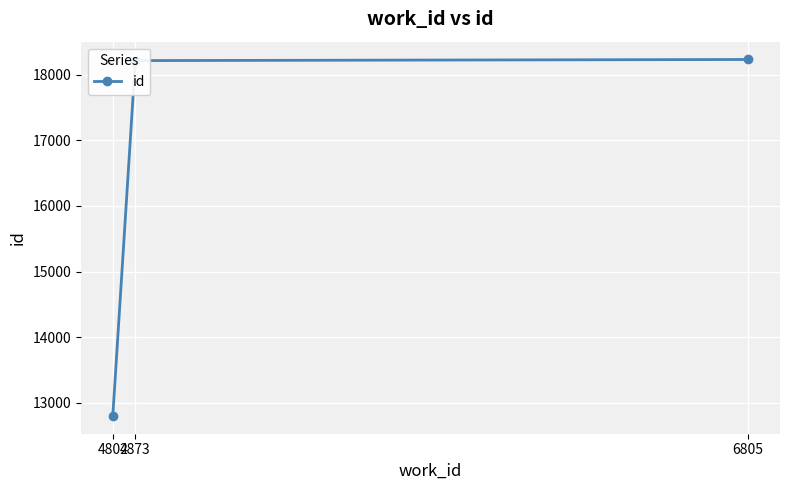

Which category has the lowest value across all series?

4802